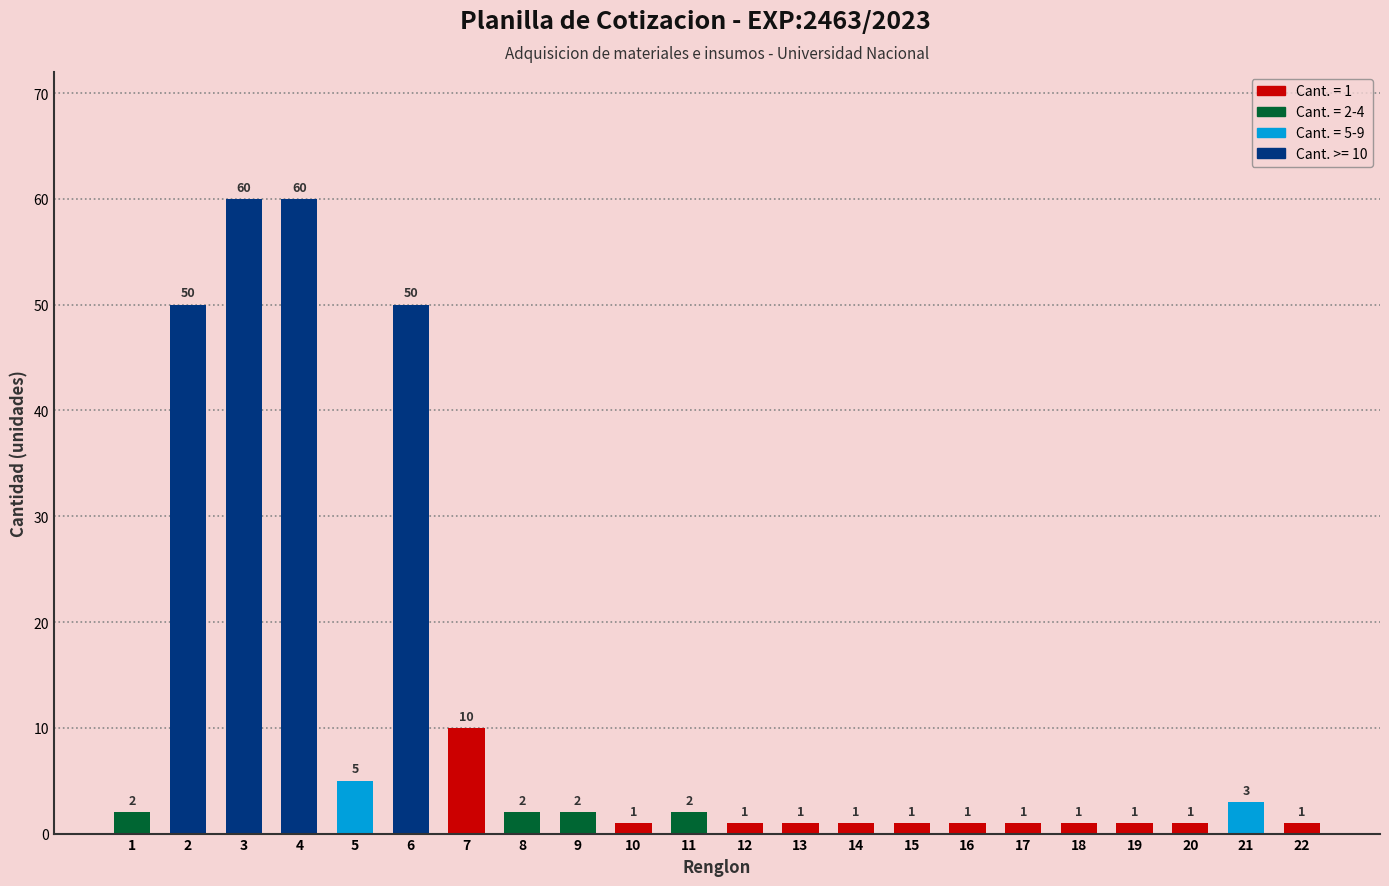

The value at 6 is 50. True or false?

True